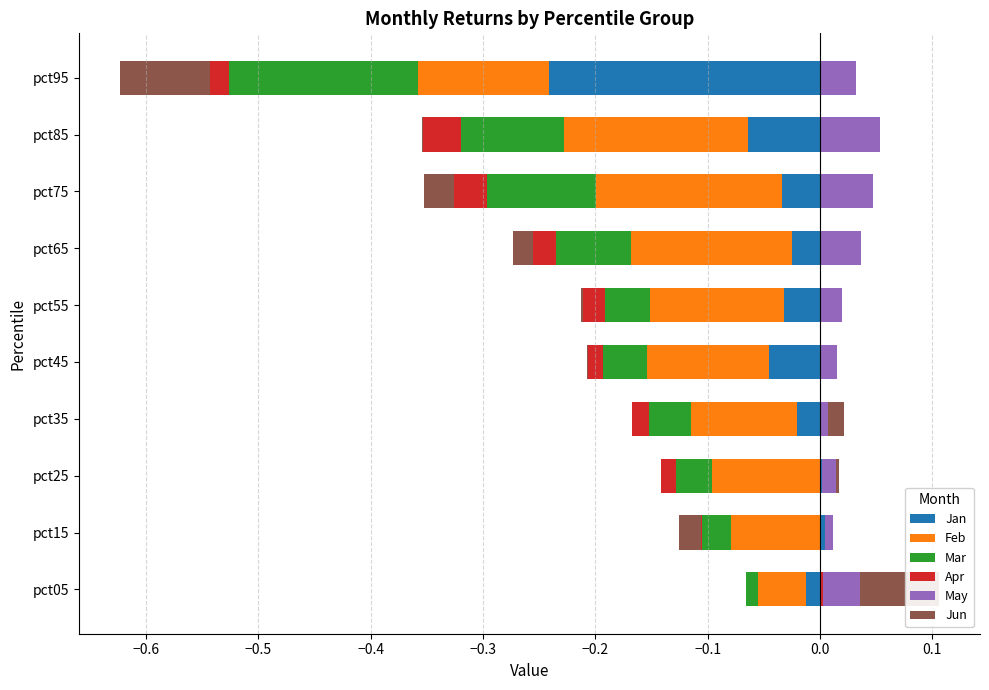

What is the difference between the highest and lowest values at −0.2?

0.6